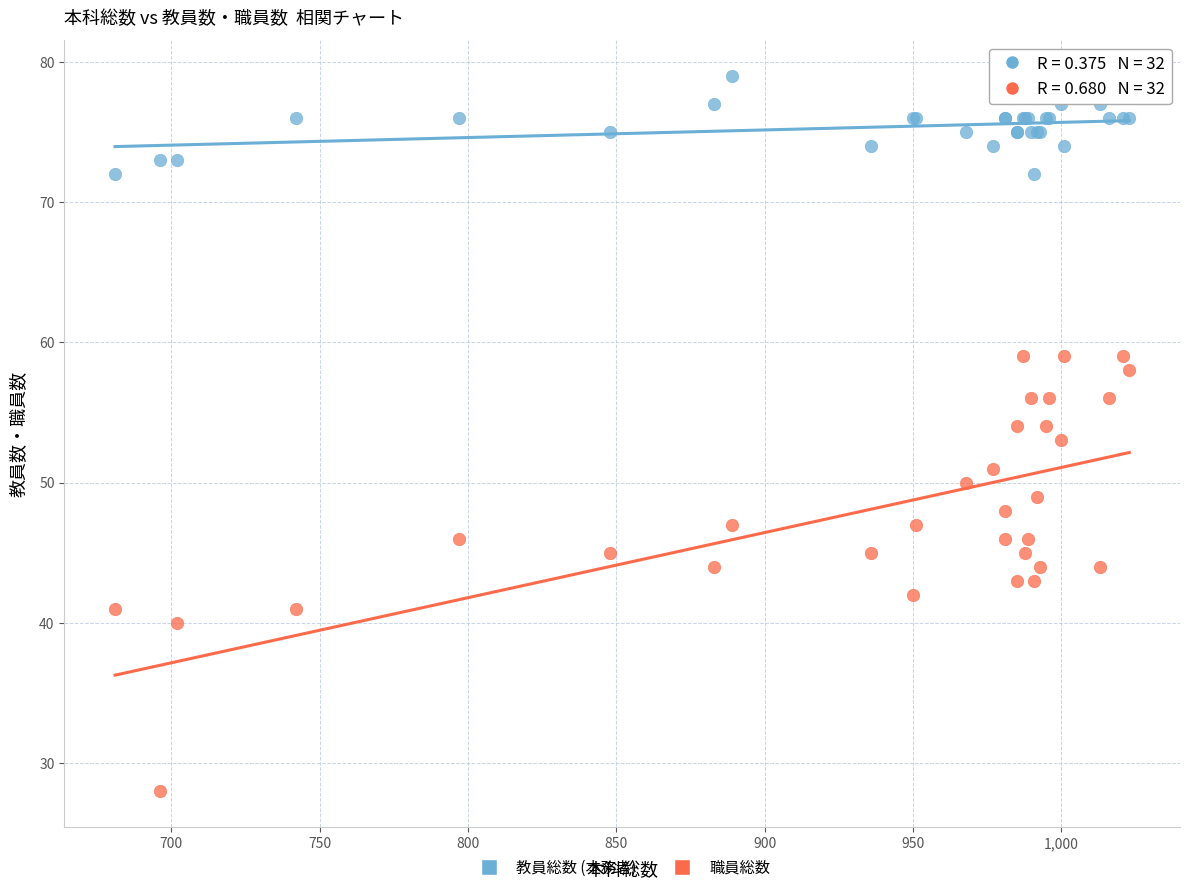

What is the X range (max minus min) for the scatter plot?

342